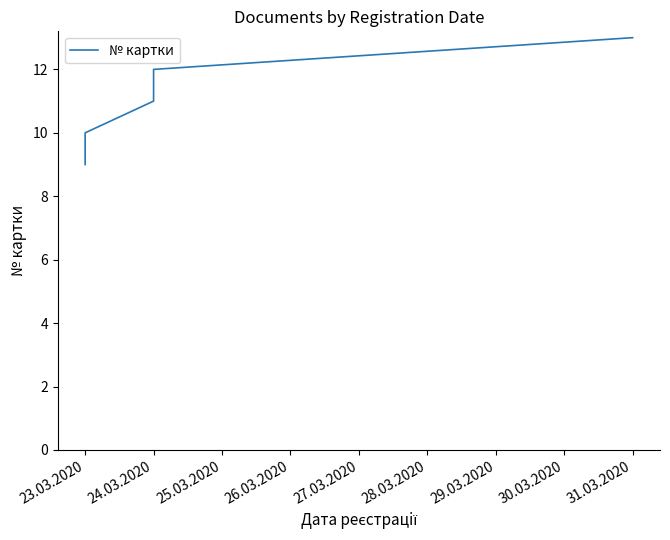

True or false: the data shows 3 at 23.03.2020.

False